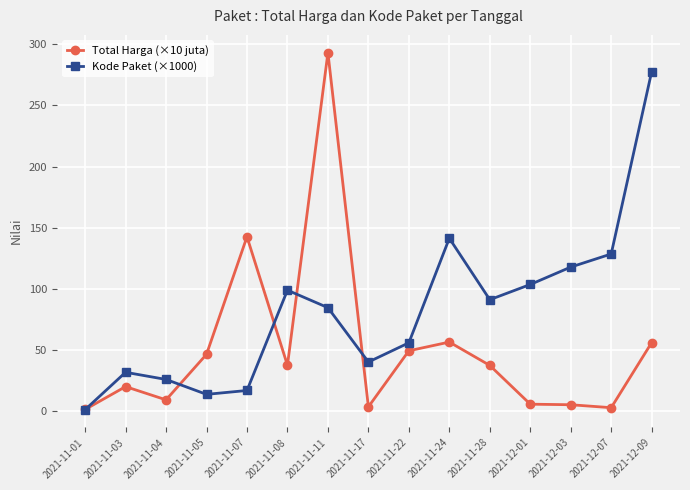

Does the chart display data point markers on the line(s)?

Yes